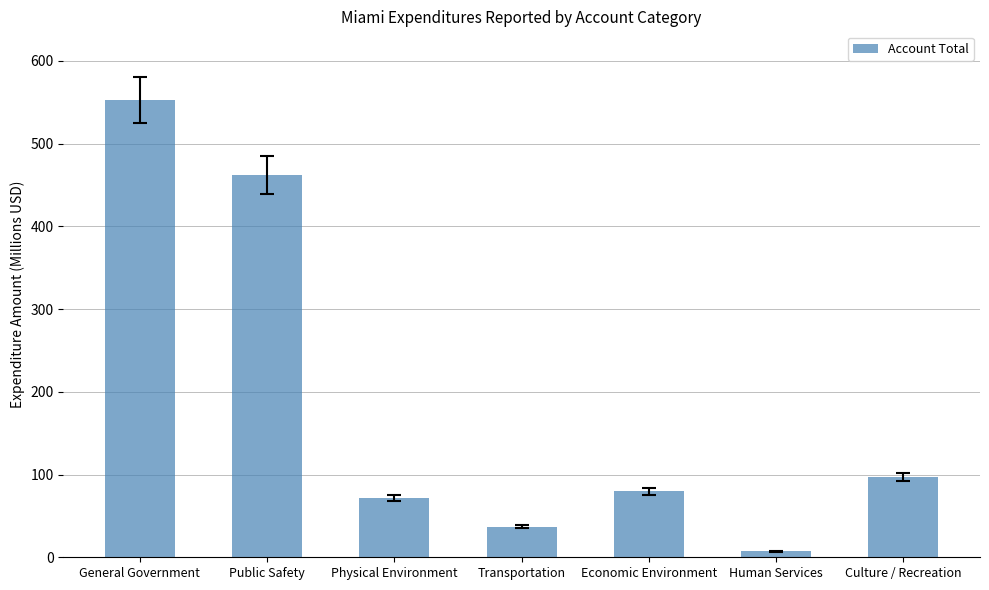

How many values exceed 79?

4